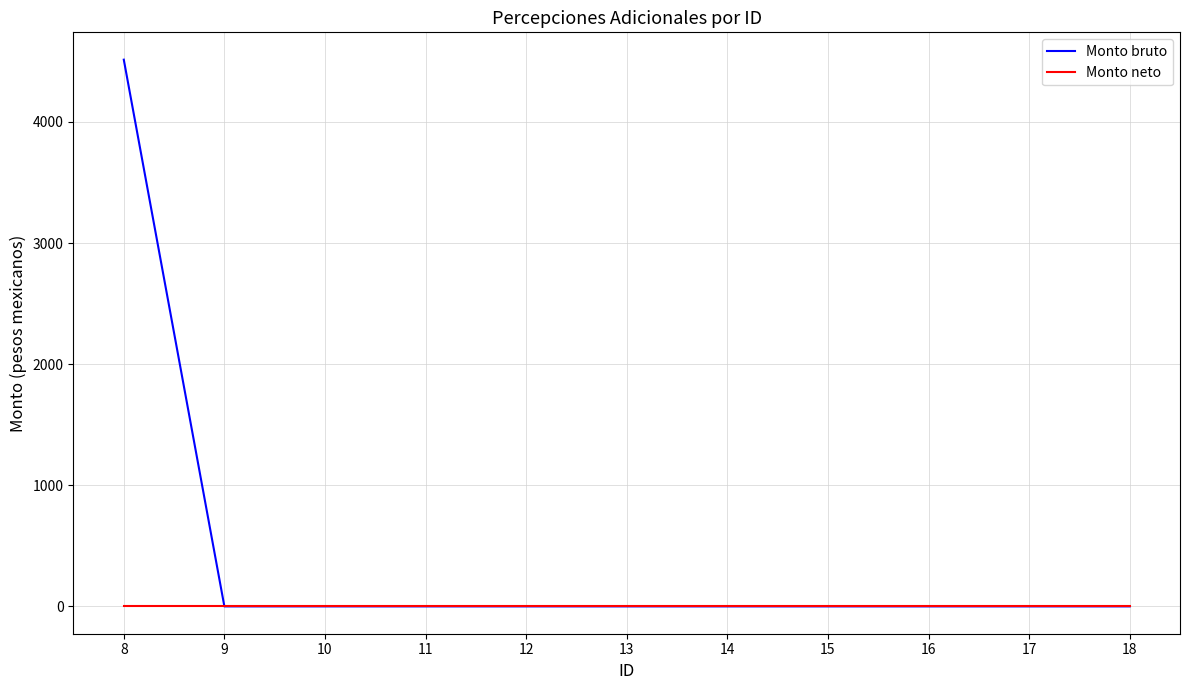

List the series in order of their peak value, highest first.

Monto bruto, Monto neto